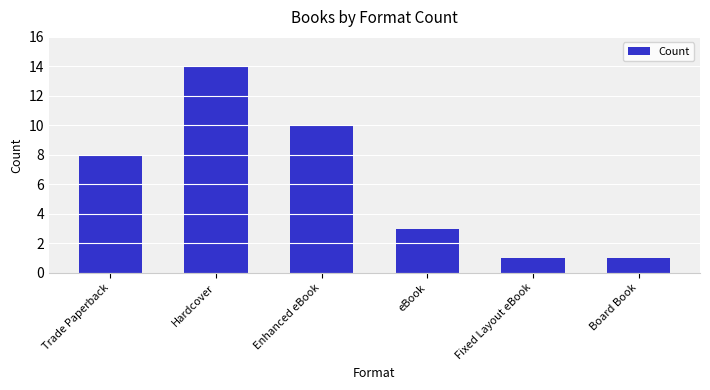

What position from the left is Fixed Layout eBook?

5